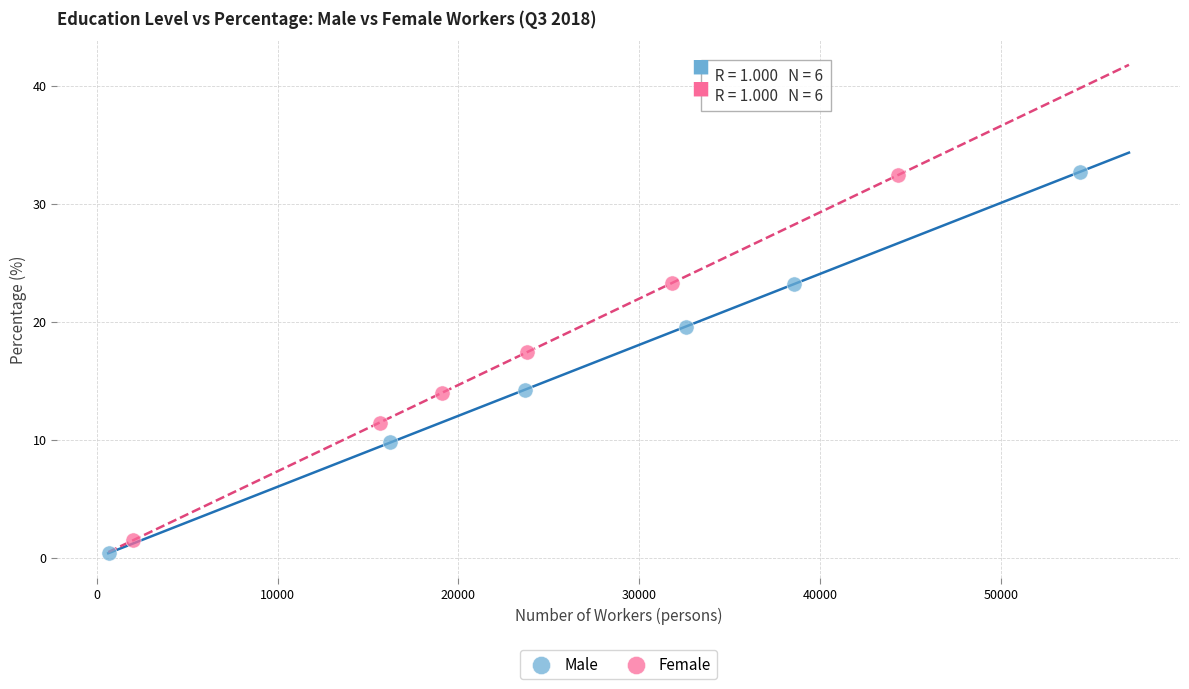

Which series has the largest Y range (max minus min)?

Male